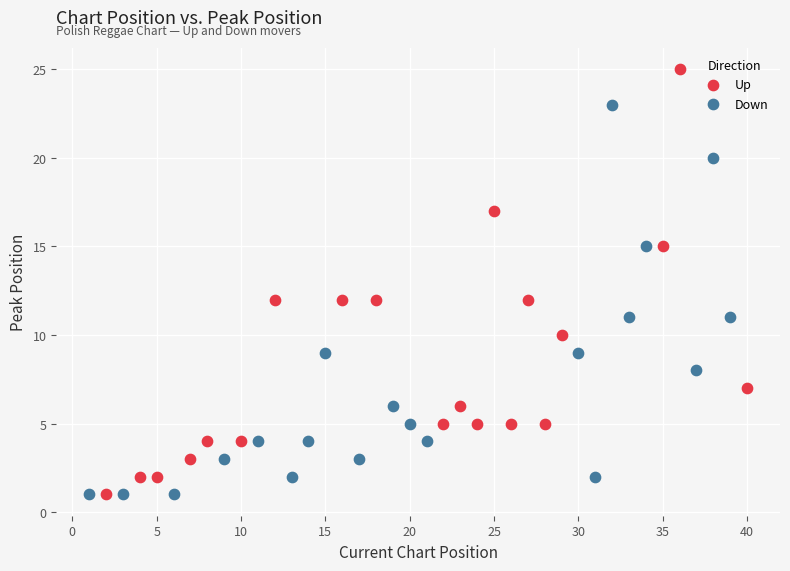

What are all the series names shown in the legend?

Up, Down